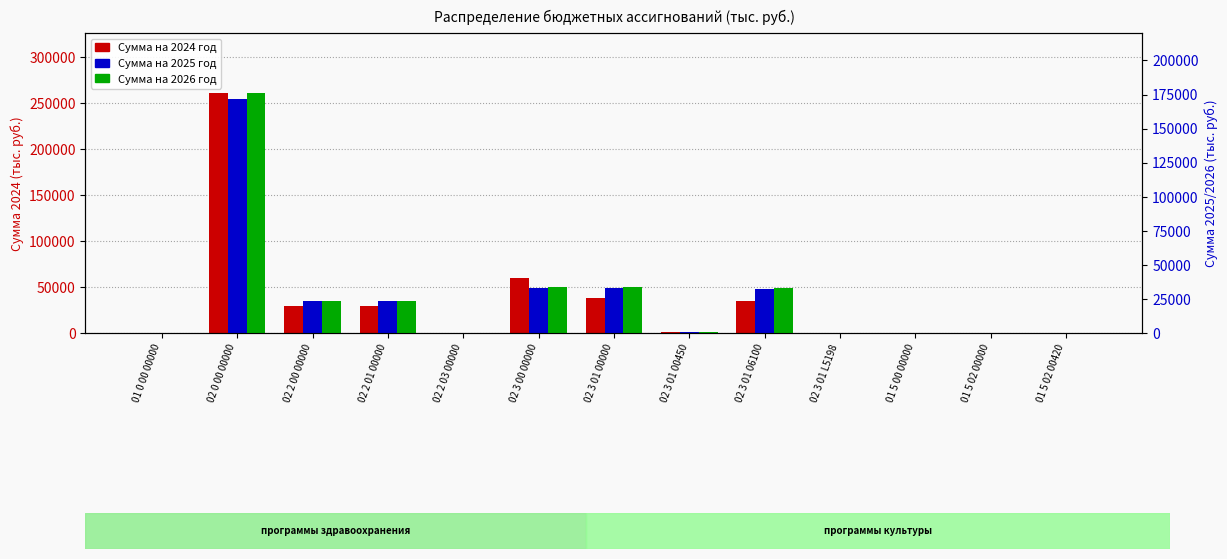

Reading left to right, extract all data points from this chart.

2024: 60.0	261308.3	29037.2	28857.2	180.0	59454.5	38274.5	1000.0	34515.9	360.6	60.0	60.0	60.0
2025: 0.0	171830.7	23547.6	23547.6	0.0	33290.0	33290.0	1000.0	31925.1	364.9	0.0	0.0	0.0
2026: 0.0	176108.1	23547.6	23547.6	0.0	33790.0	33790.0	500.0	32925.1	364.9	0.0	0.0	0.0